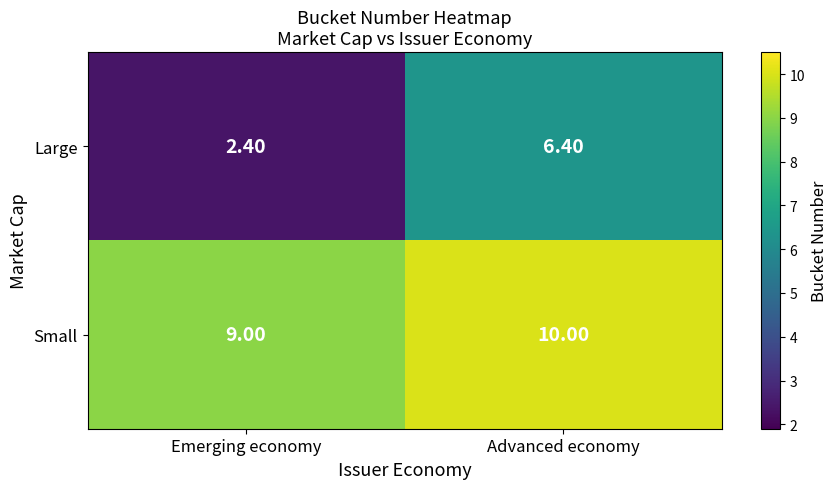

What is the difference between the highest and lowest values at Advanced economy?

3.6